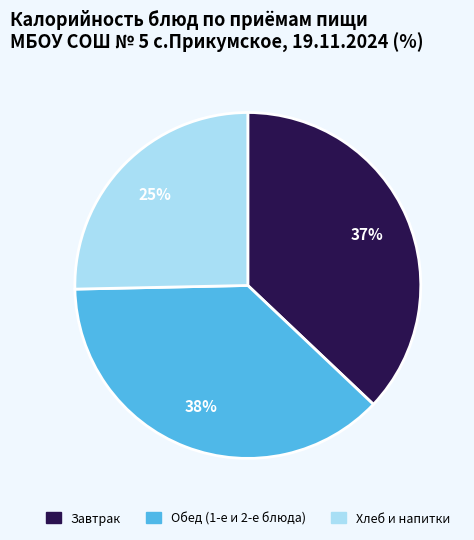

Does any single category account for the majority?

No